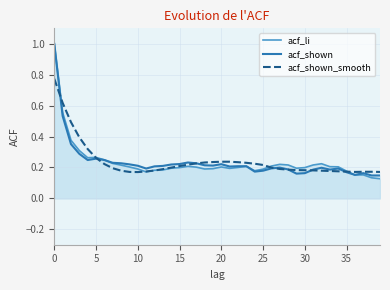

Which series has the largest range (max minus min)?

acf_li